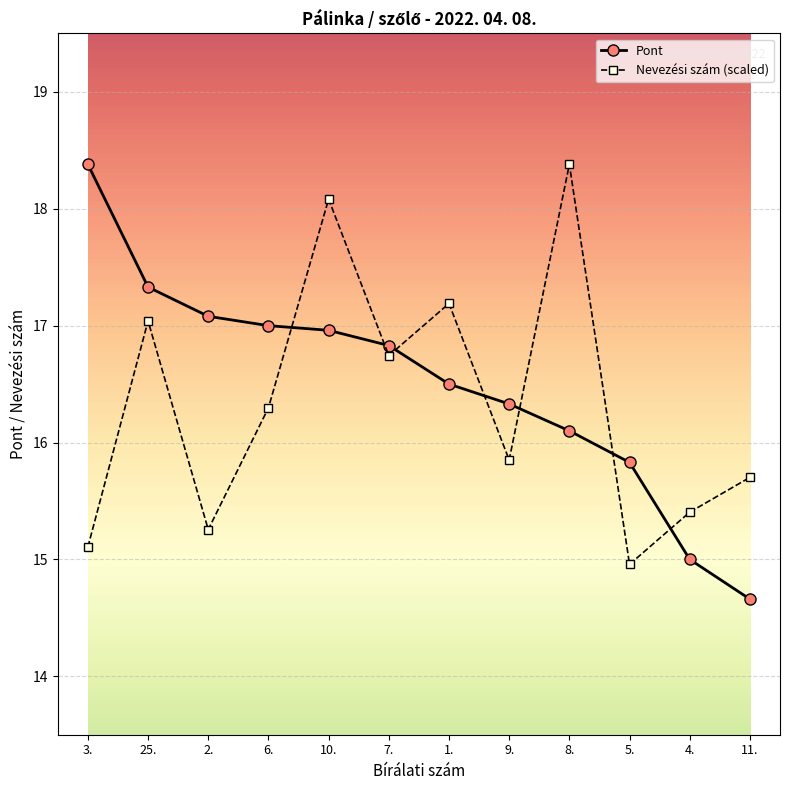

Reading left to right, list all the values displayed in this chart.

Pont: 3.=18.4	25.=17.3	2.=17.1	6.=17.0	10.=17.0	7.=16.8	1.=16.5	9.=16.3	8.=16.1	5.=15.8	4.=15.0	11.=14.7
Nevezési szám (scaled): 3.=15.1	25.=17.0	2.=15.3	6.=16.3	10.=18.1	7.=16.7	1.=17.2	9.=15.9	8.=18.4	5.=15.0	4.=15.4	11.=15.7